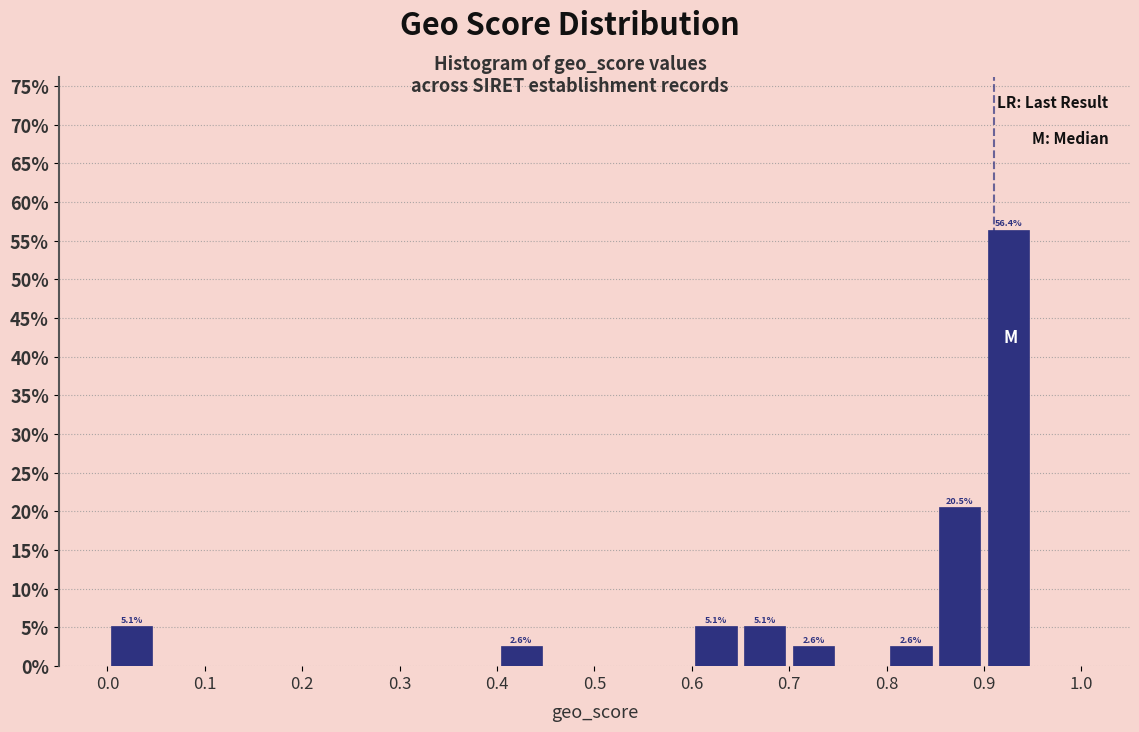

Which range on the x-axis has the tallest bar?

0.90 to 0.95